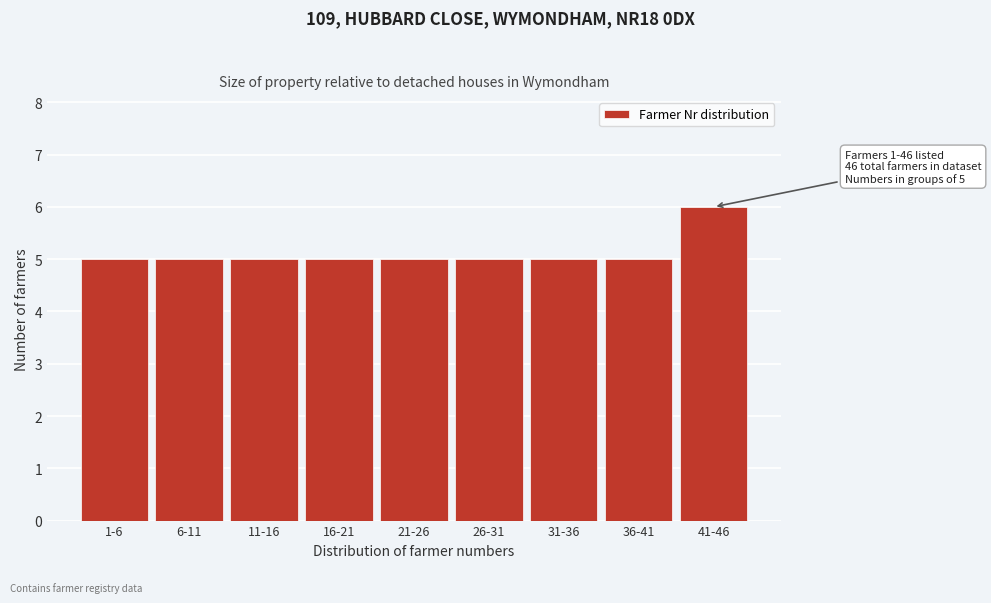

Reading left to right, list all the values displayed in this chart.

1-6=5	6-11=5	11-16=5	16-21=5	21-26=5	26-31=5	31-36=5	36-41=5	41-46=6